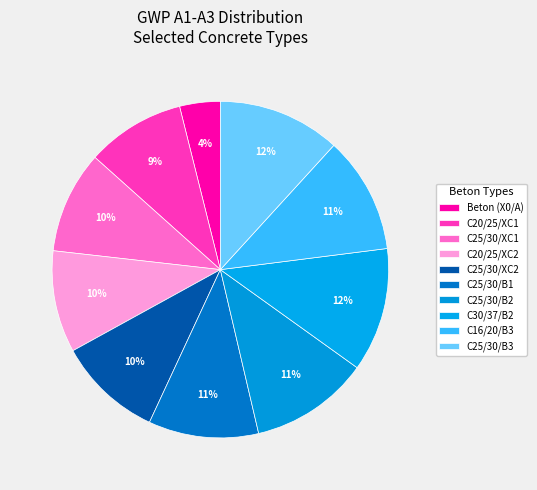

How many segments does this pie chart have?

10